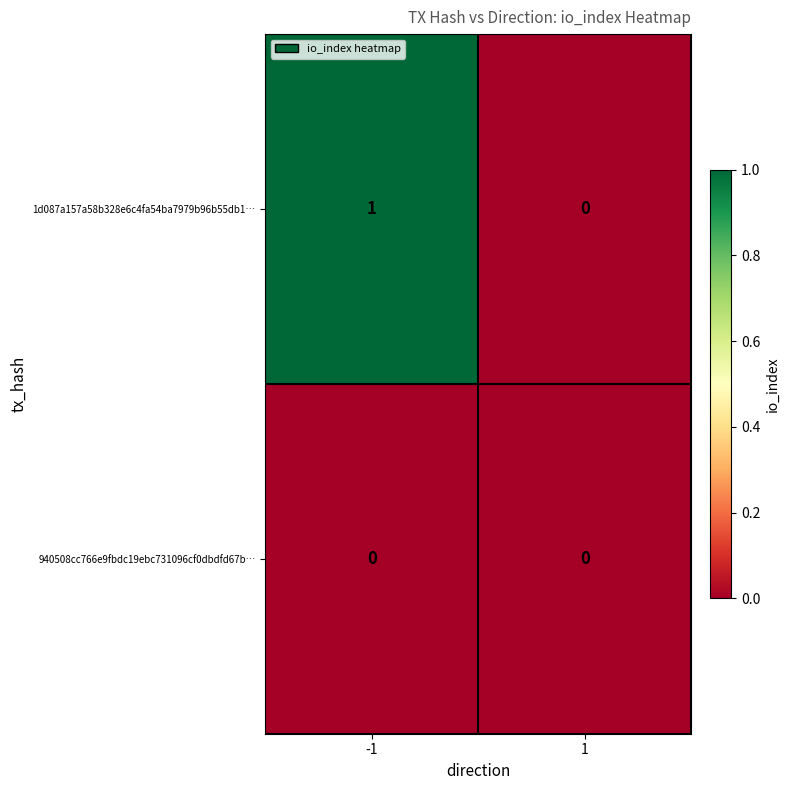

Reading left to right, extract all data points from this chart.

1d087a157a58b328e6c4fa54ba7979b96b55db1…: 1	0
940508cc766e9fbdc19ebc731096cf0dbdfd67b…: 0	0